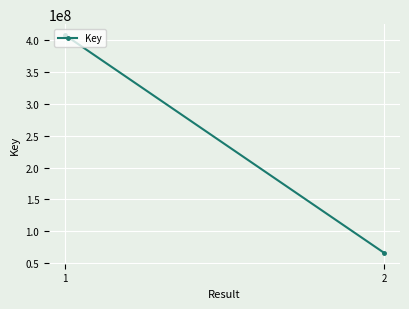

How many values are between 66598463 and 407124233?

2